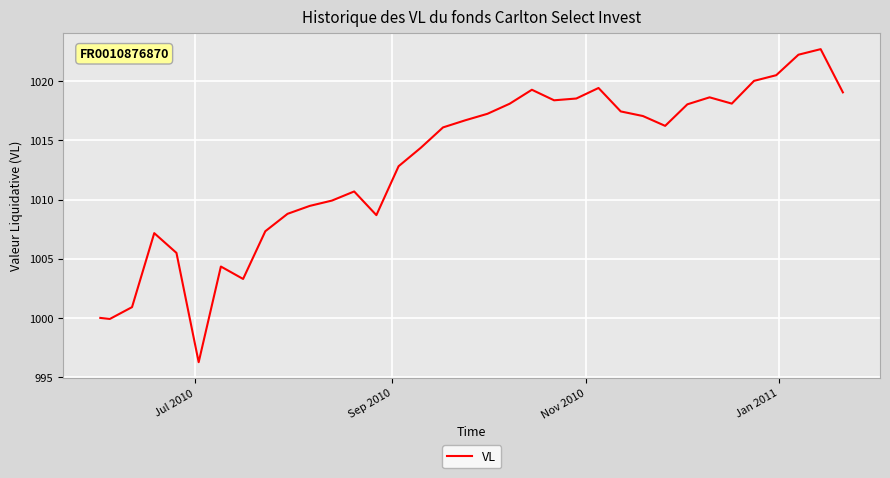

What is the minimum value shown in the chart?

996.3